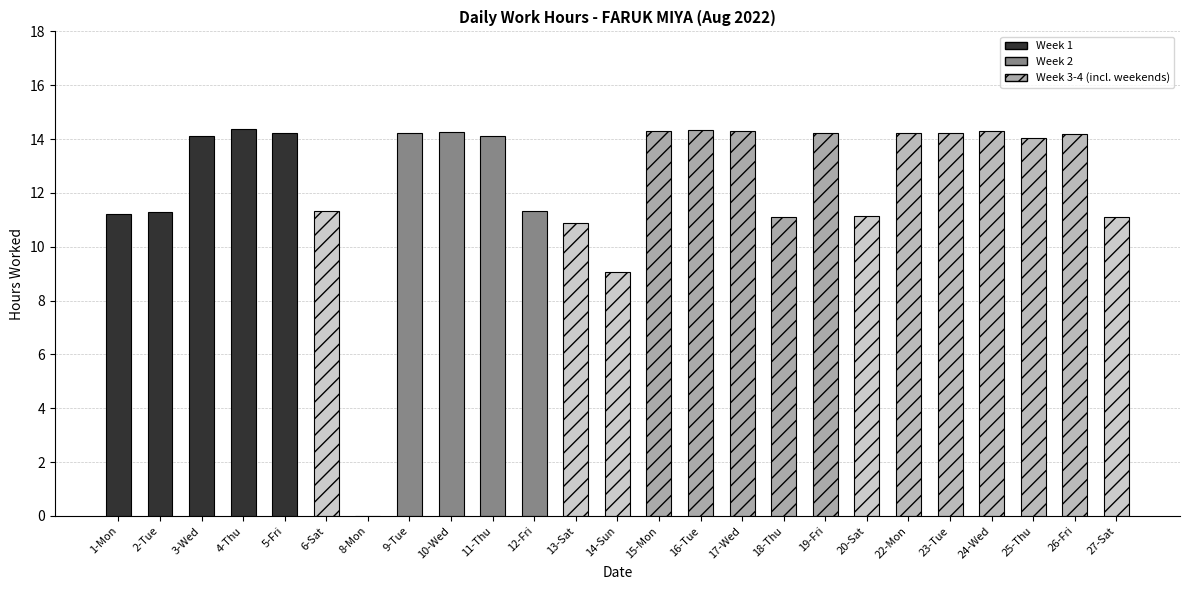

Approximately how many times larger is the value at 12-Fri compared to 19-Fri?

0.8